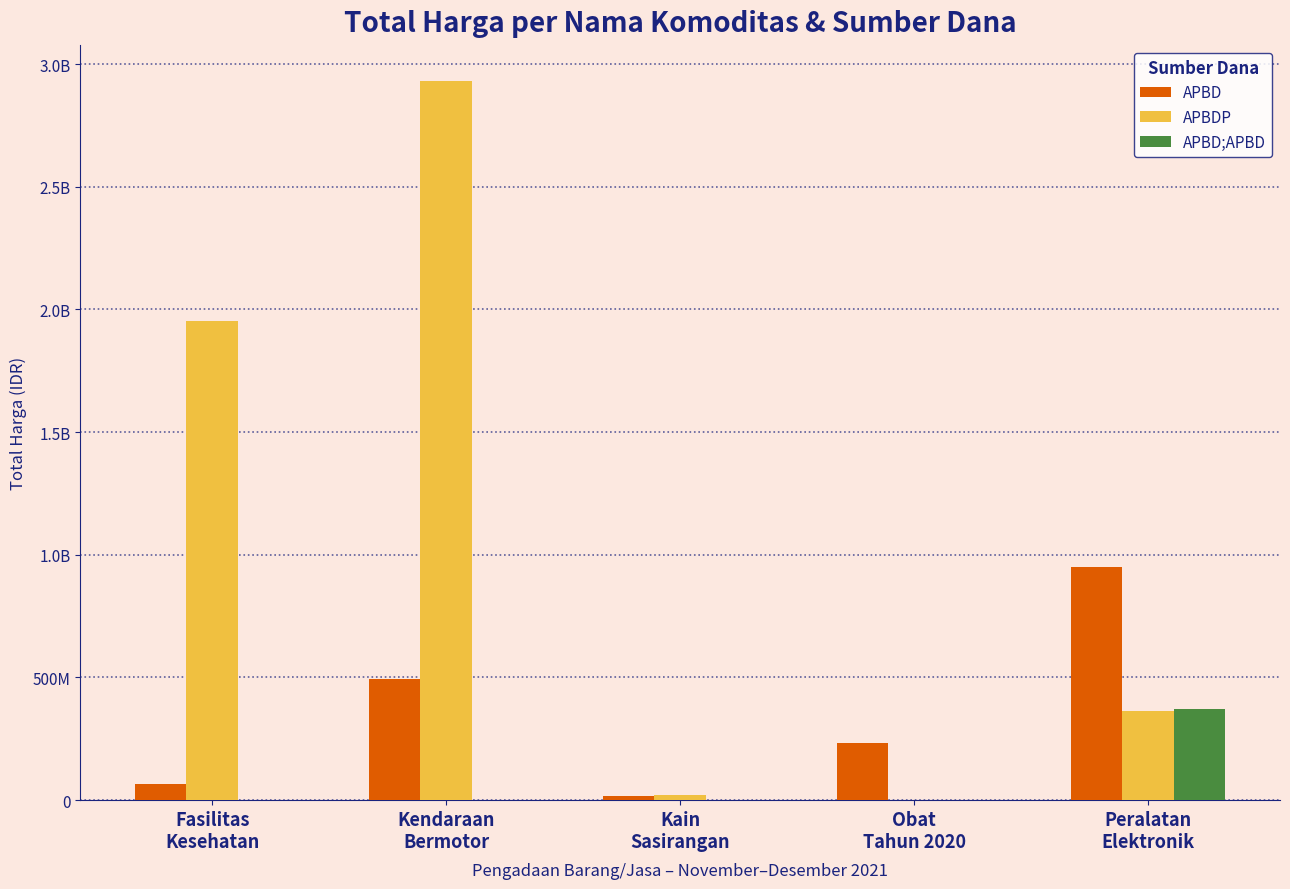

List the labels in order of APBD value, largest first.

Peralatan
Elektronik, Kendaraan
Bermotor, Obat
Tahun 2020, Fasilitas
Kesehatan, Kain
Sasirangan